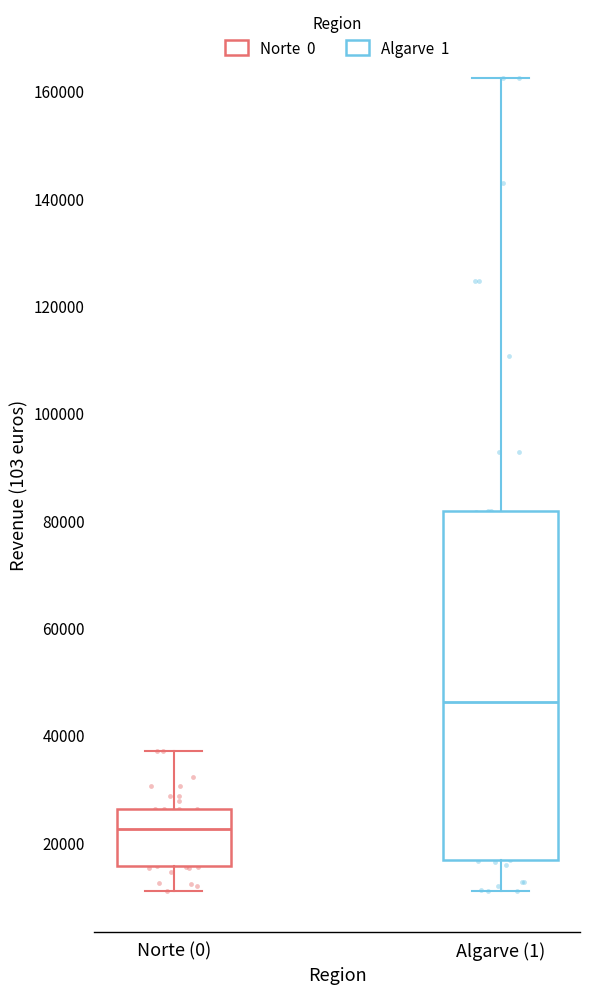

Which box is the tallest, from its lower edge to its upper edge?

Algarve (1)